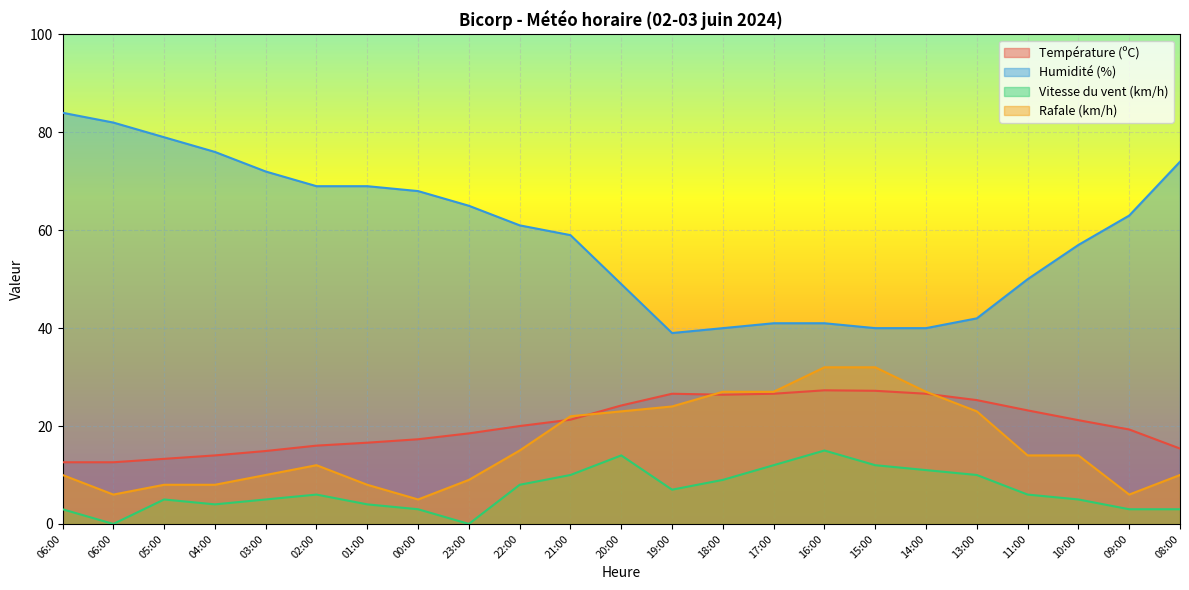

Which series has the largest total across all categories?

Humidité (%)